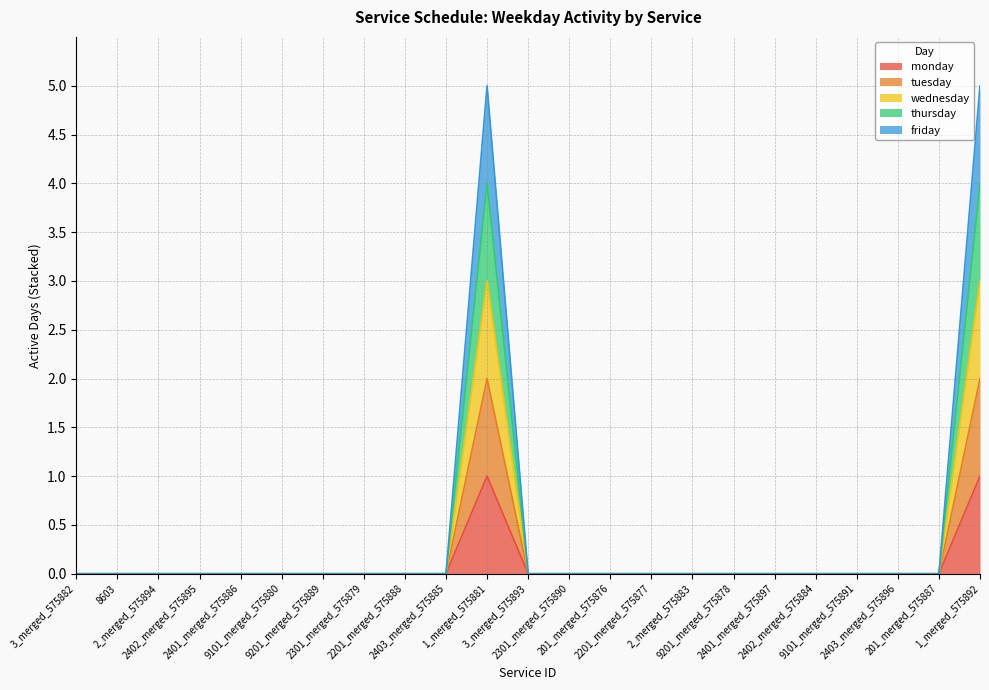

At how many categories does at least one series exceed 1?

2